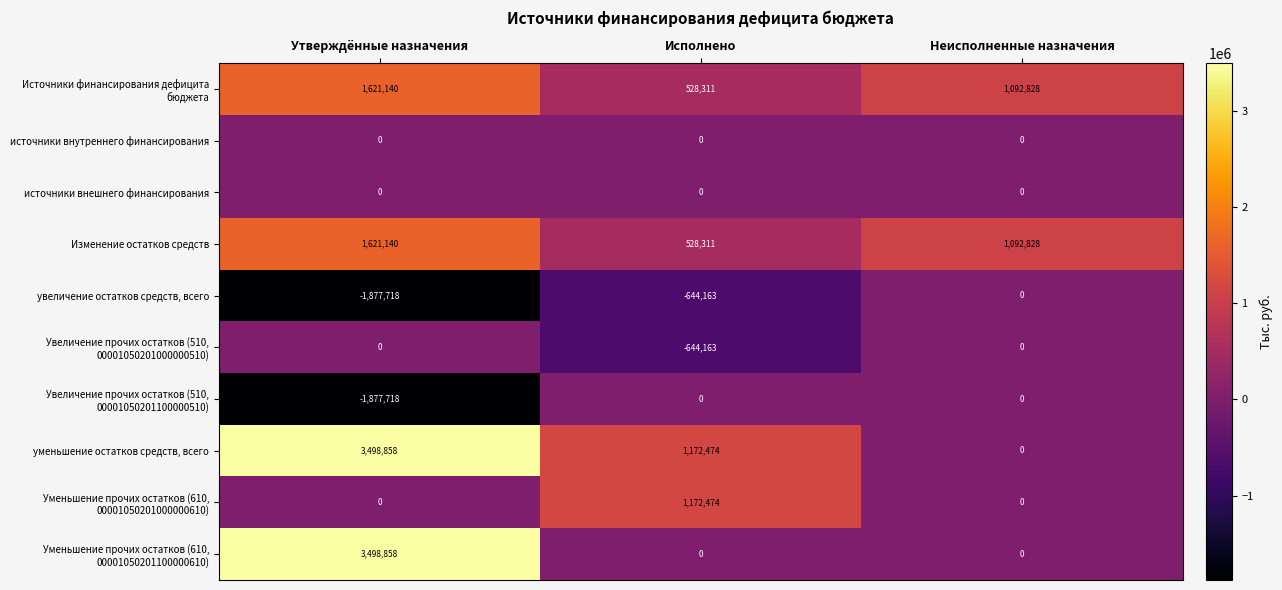

Where is Изменение остатков средств nearest to the value 1074725?

Неисполненные назначения